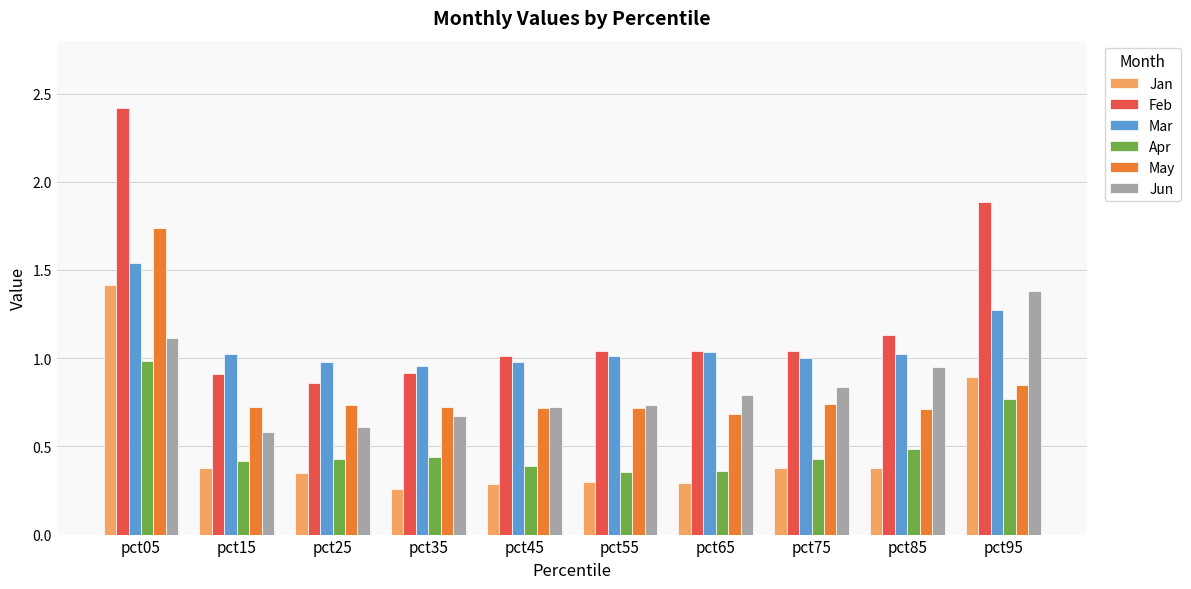

The Feb series shows 1.7 at pct85. True or false?

False